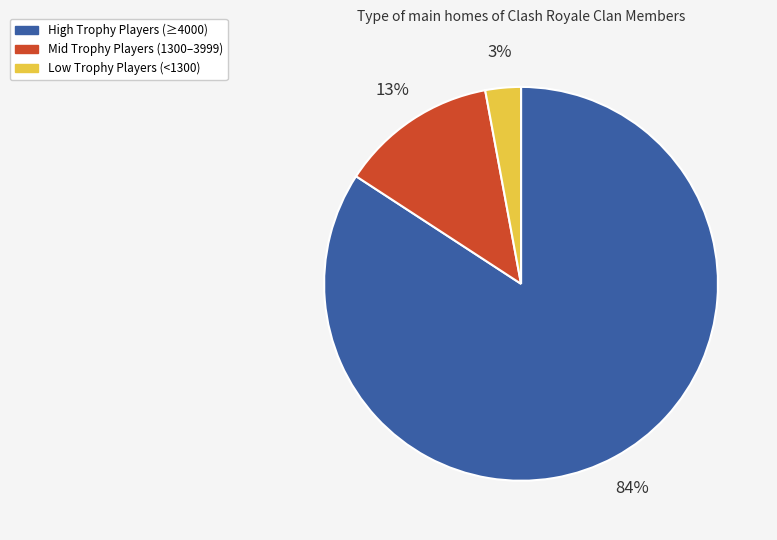

Is there any slice that represents more than half of the pie?

Yes